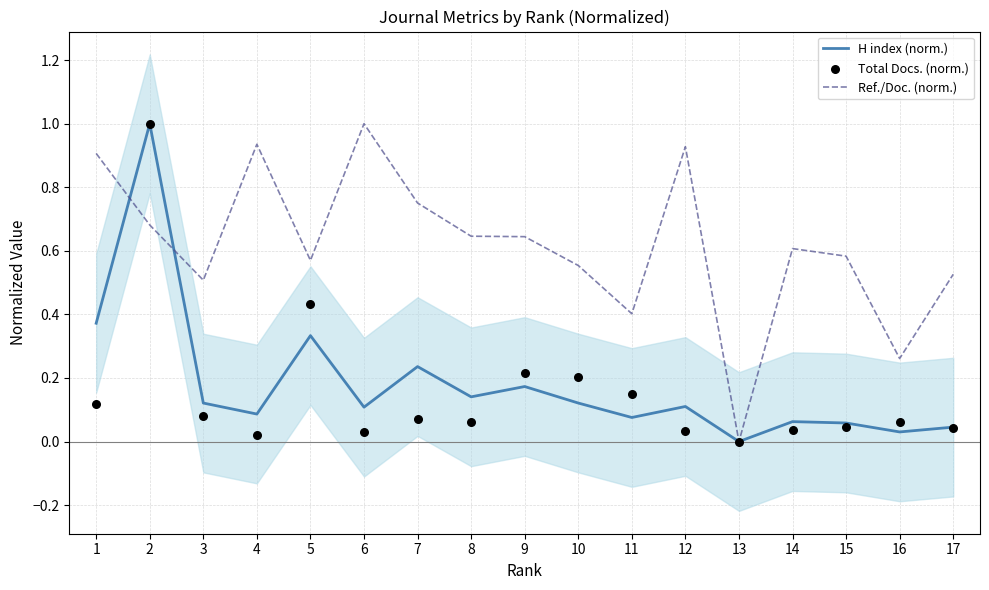

What are all the series names shown in the legend?

H index (norm.), Ref./Doc. (norm.), Total Docs. (norm.)